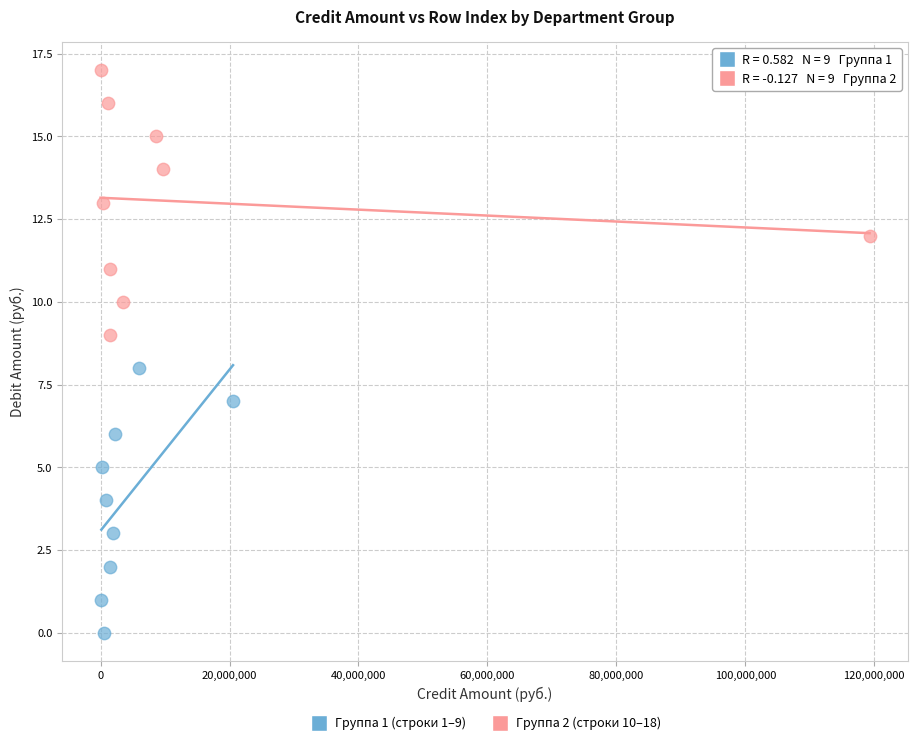

What are all the series names shown in the legend?

Группа 1 (строки 1–9), Группа 2 (строки 10–18)